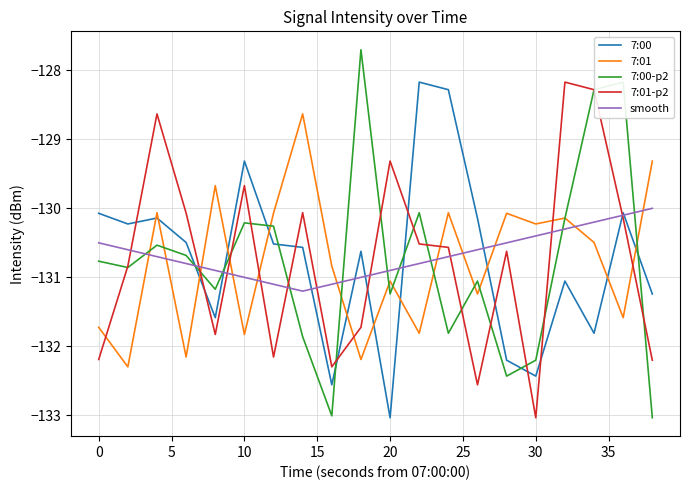

What is the minimum value for 7:01?

-132.3